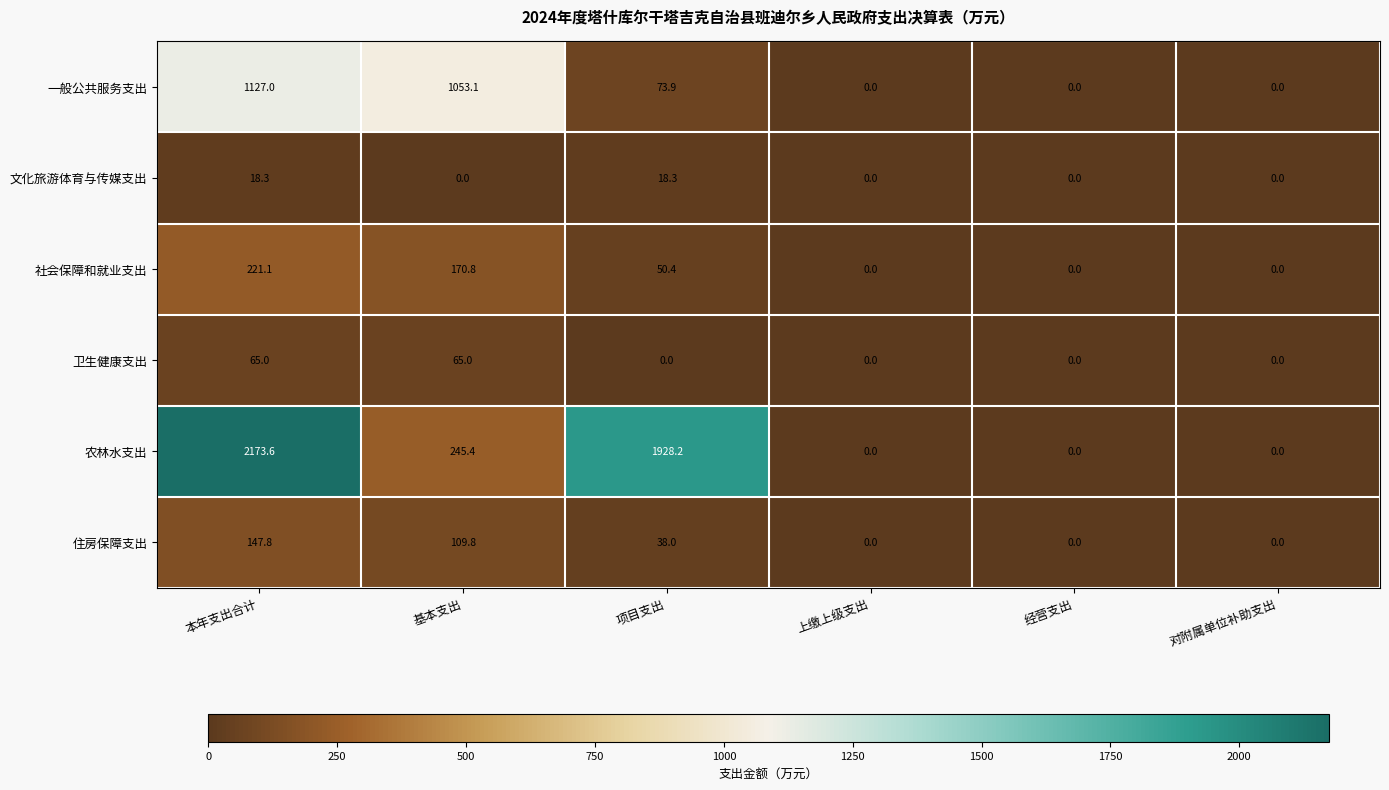

Which series has the largest range (max minus min)?

农林水支出